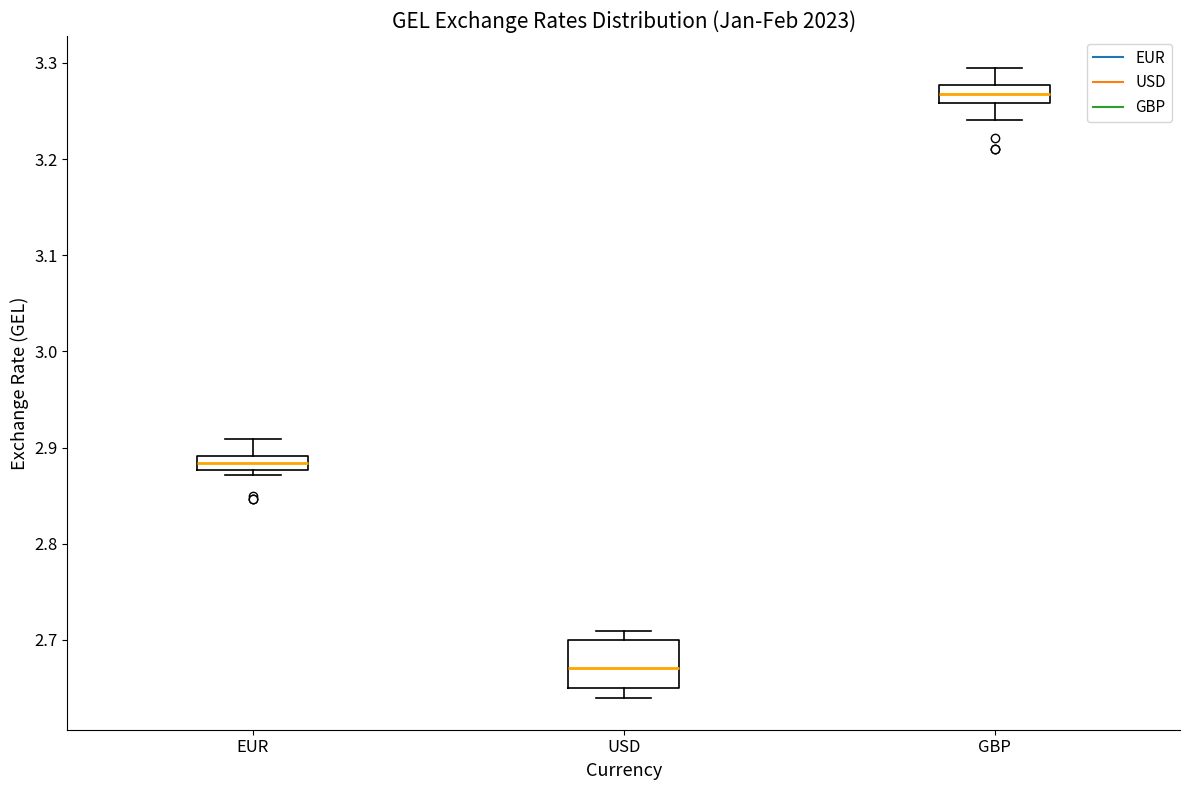

Which box is the tallest, from its lower edge to its upper edge?

USD